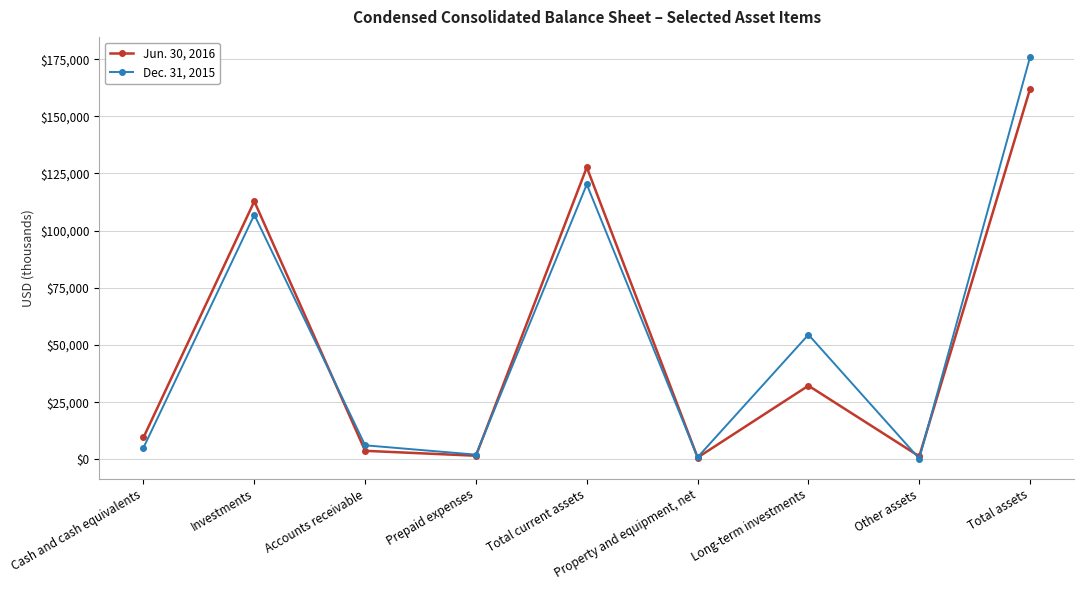

True or false: Dec. 31, 2015 and Jun. 30, 2016 intersect in this chart.

True